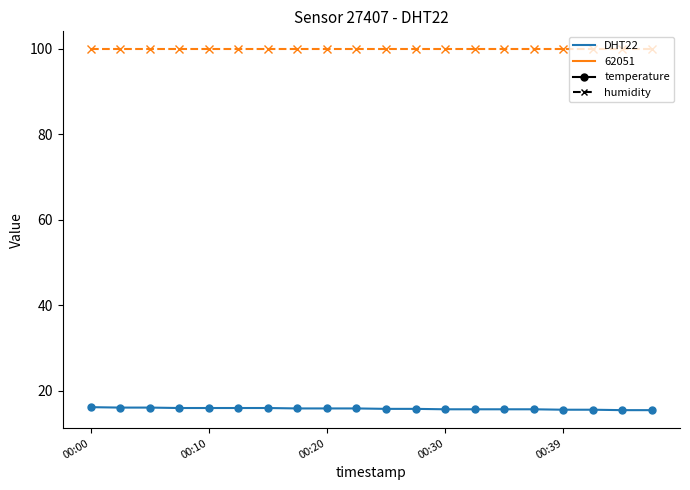

What is the value of the temperature point at the 19th from the left?

15.4